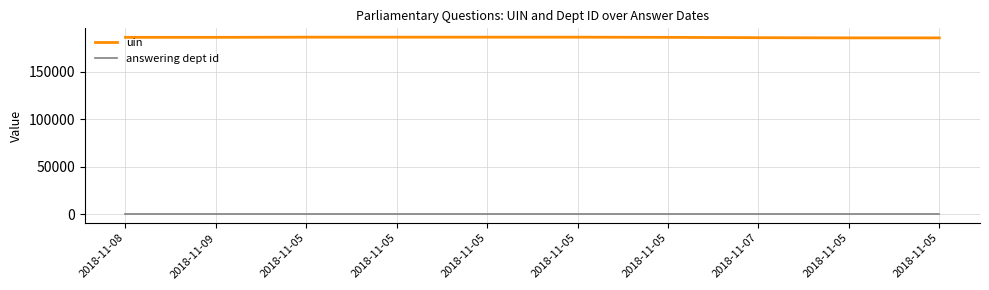

Which series has the largest total across all categories?

uin